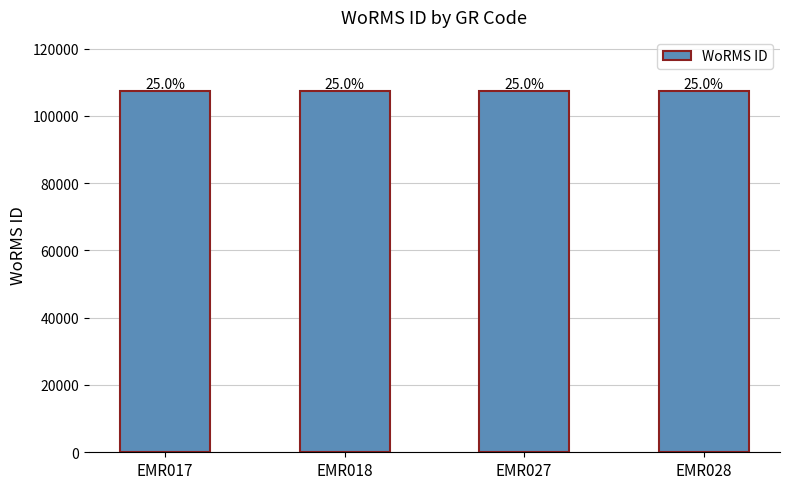

Reading left to right, list all the values displayed in this chart.

107318	107319	107347	107350